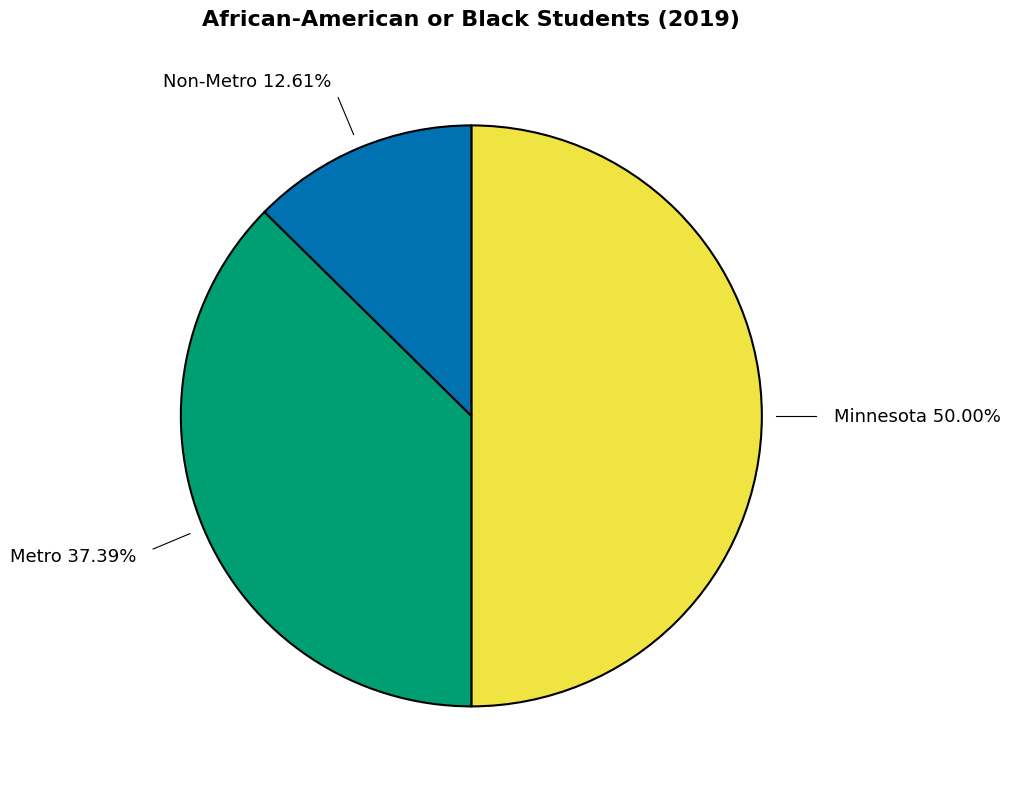

Rank the categories by value from lowest to highest.

Non-Metro, Metro, Minnesota